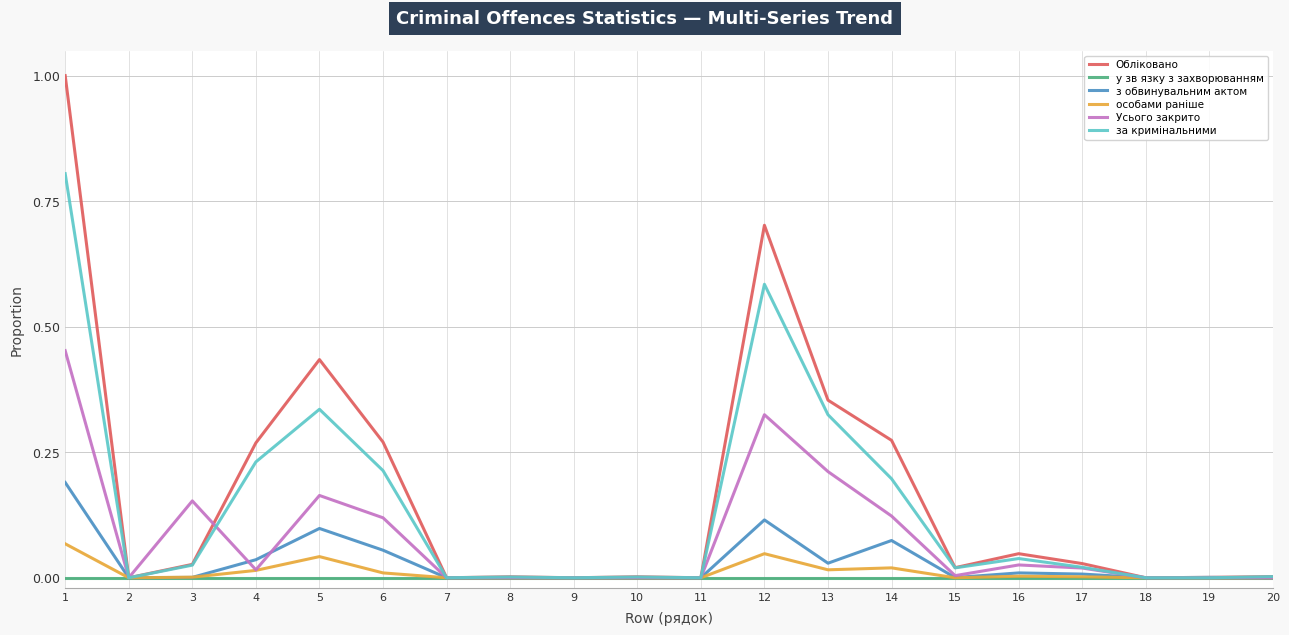

Does the chart have visible grid lines?

Yes